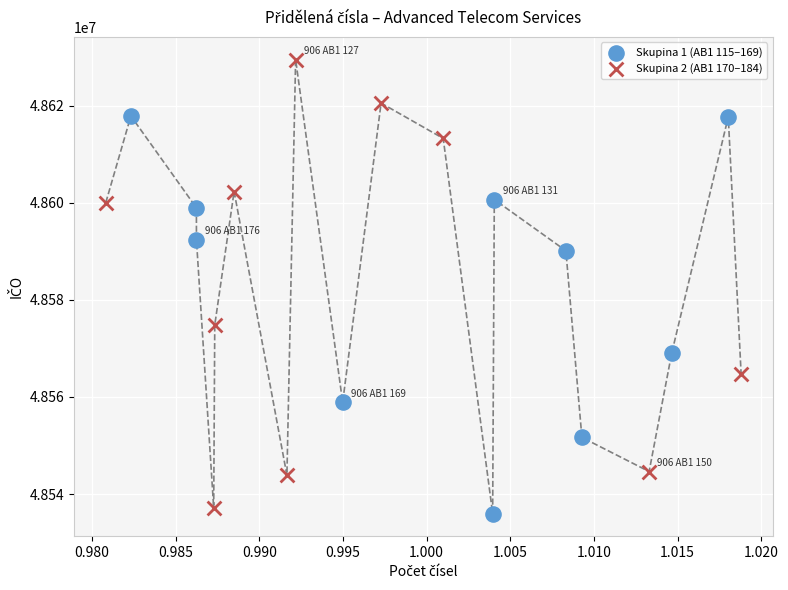

Which series has the largest Y range (max minus min)?

Skupina 2 (AB1 170–184)